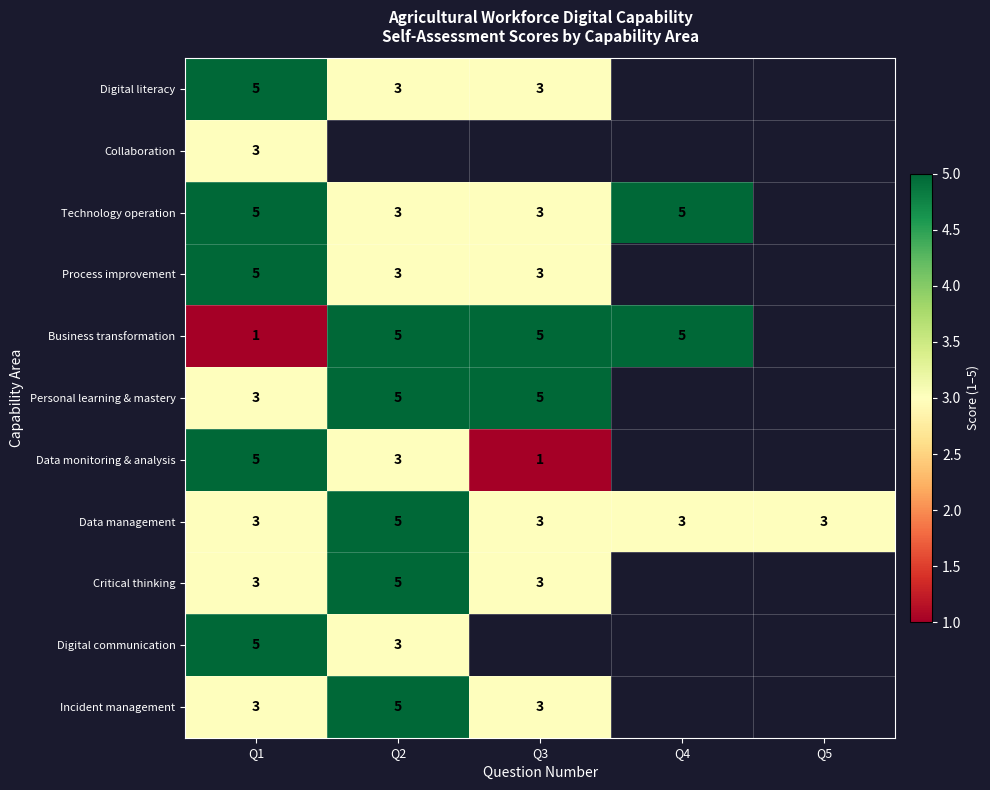

Which series has the largest total across all categories?

Data management